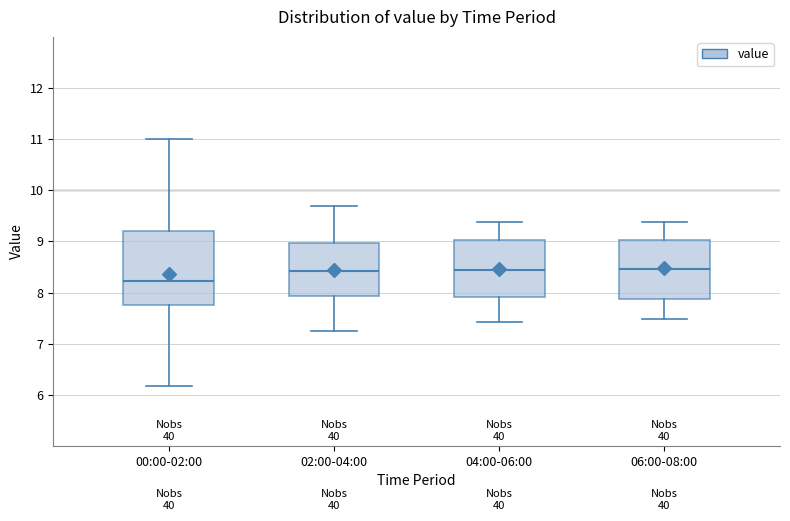

Reading left to right, transcribe this box plot: for each box, give where its median line is, the range the box spans, and where its two whiskers end, as read against the y-axis. The values are not printed on the chart, so give them approximately, as read against the axis.

00:00-02:00: median 8.2, box 7.8 to 9.2, whiskers 6.2 to 11.0
02:00-04:00: median 8.4, box 7.9 to 9.0, whiskers 7.3 to 9.7
04:00-06:00: median 8.4, box 7.9 to 9.0, whiskers 7.4 to 9.4
06:00-08:00: median 8.5, box 7.9 to 9.0, whiskers 7.5 to 9.4